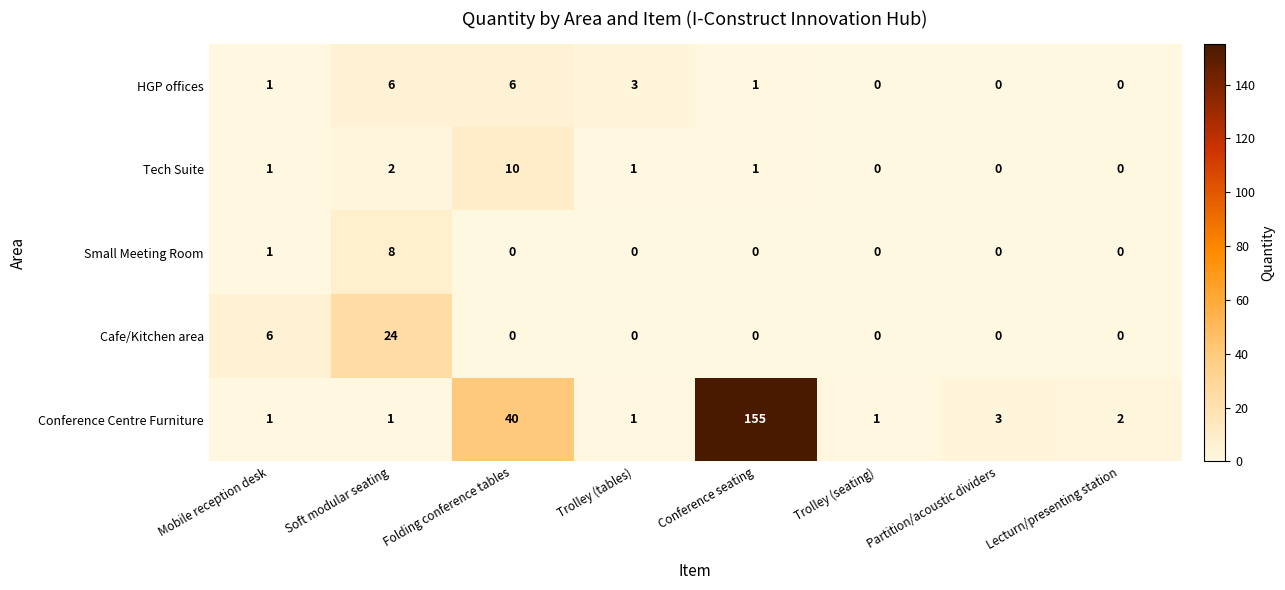

The Conference Centre Furniture series shows 0 at Trolley (tables). True or false?

False